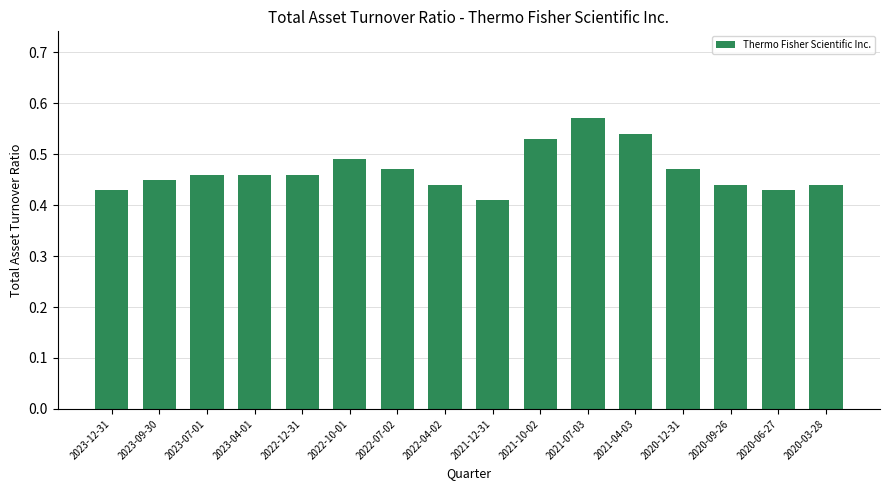

At which category does the chart reach its peak across all series?

2021-07-03